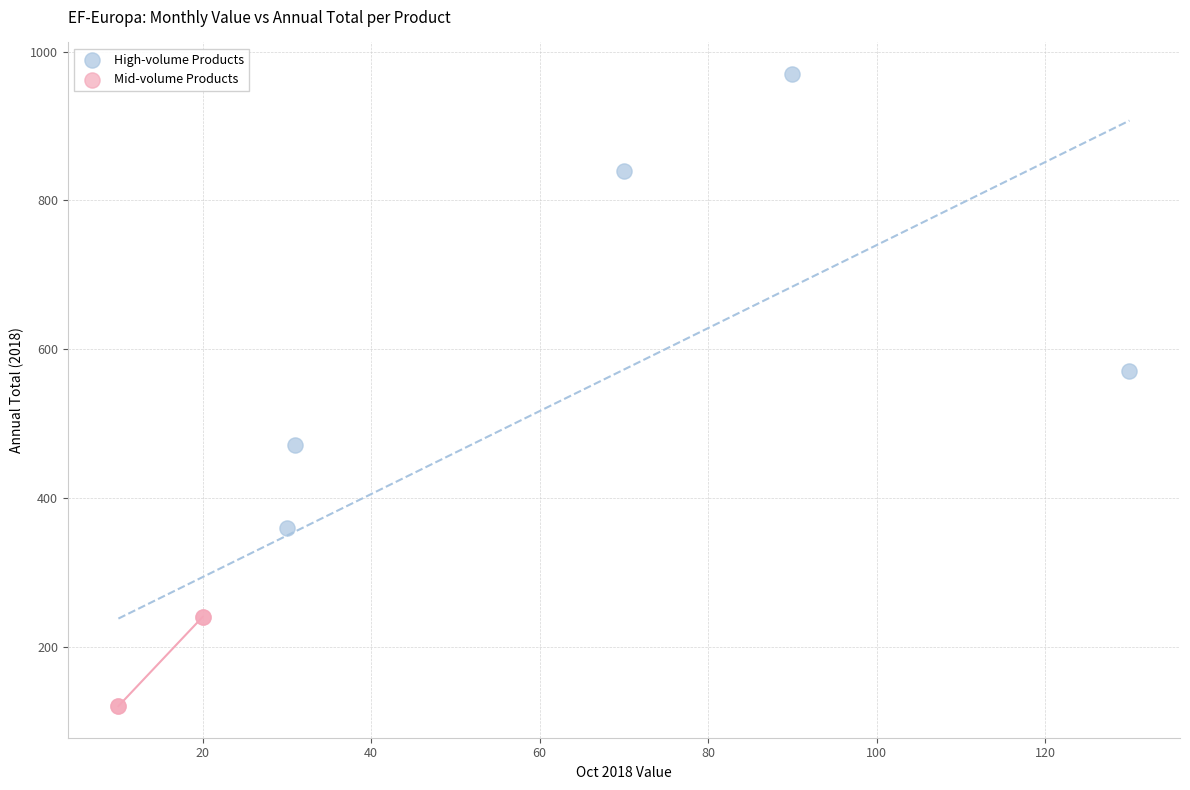

Which series reaches the maximum Y coordinate?

High-volume Products